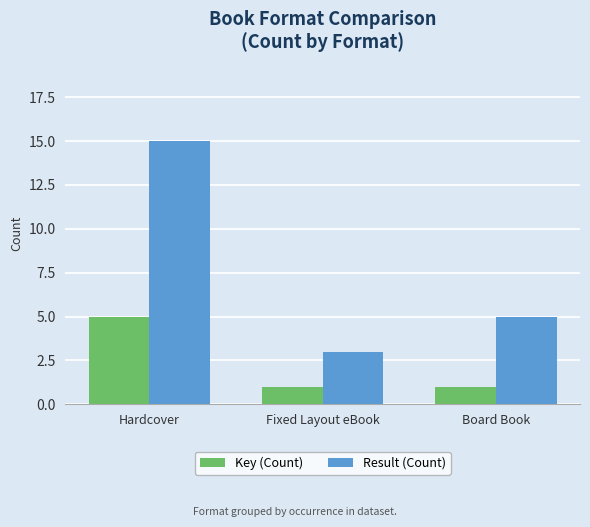

What is the sum of all Key (Count) values?

7